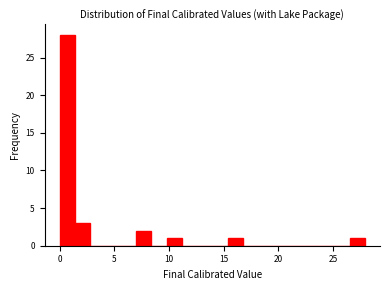

Read against the x-axis, roughly where is the centre of the tallest bar?

0.5